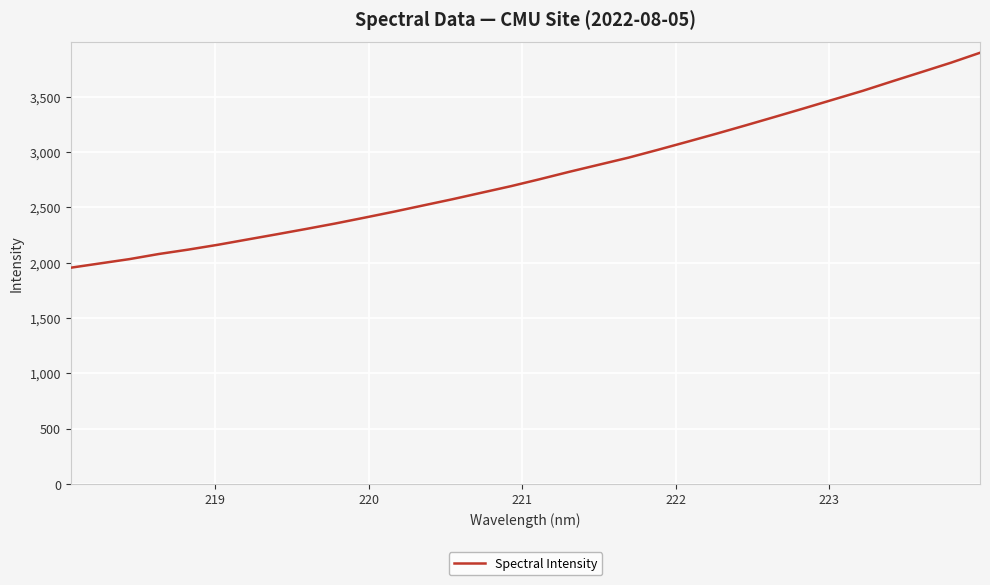

What is the difference between the maximum and minimum values?

1942.4